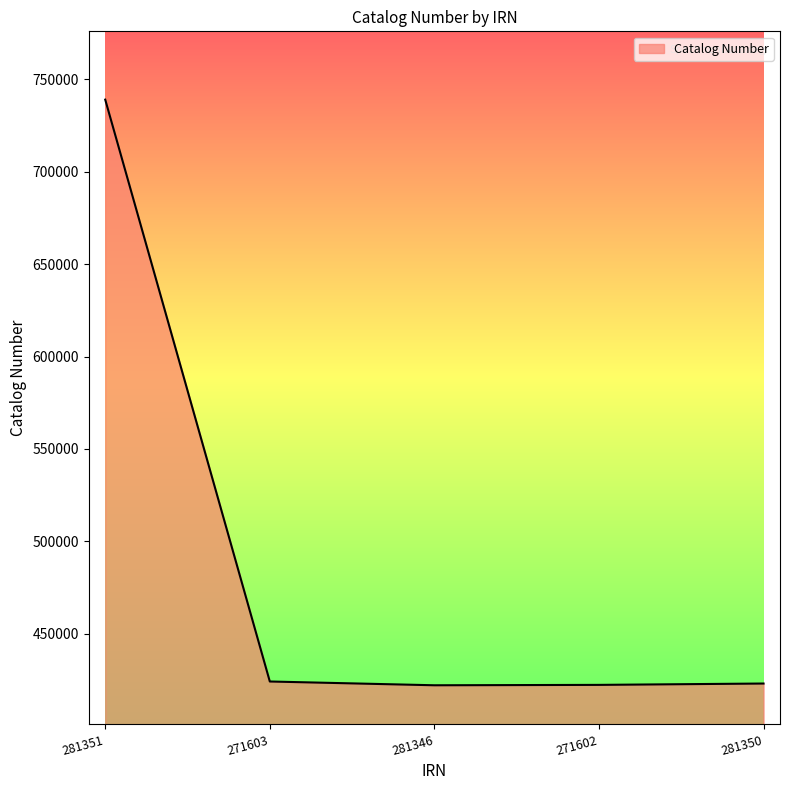

What is the ratio of the value at 281350 to the value at 281351?

0.6